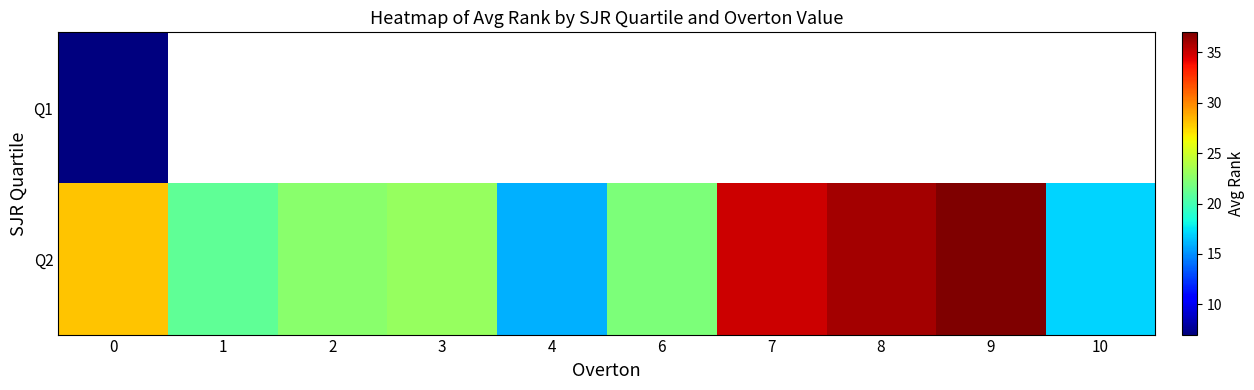

Which series has the largest range (max minus min)?

Q2